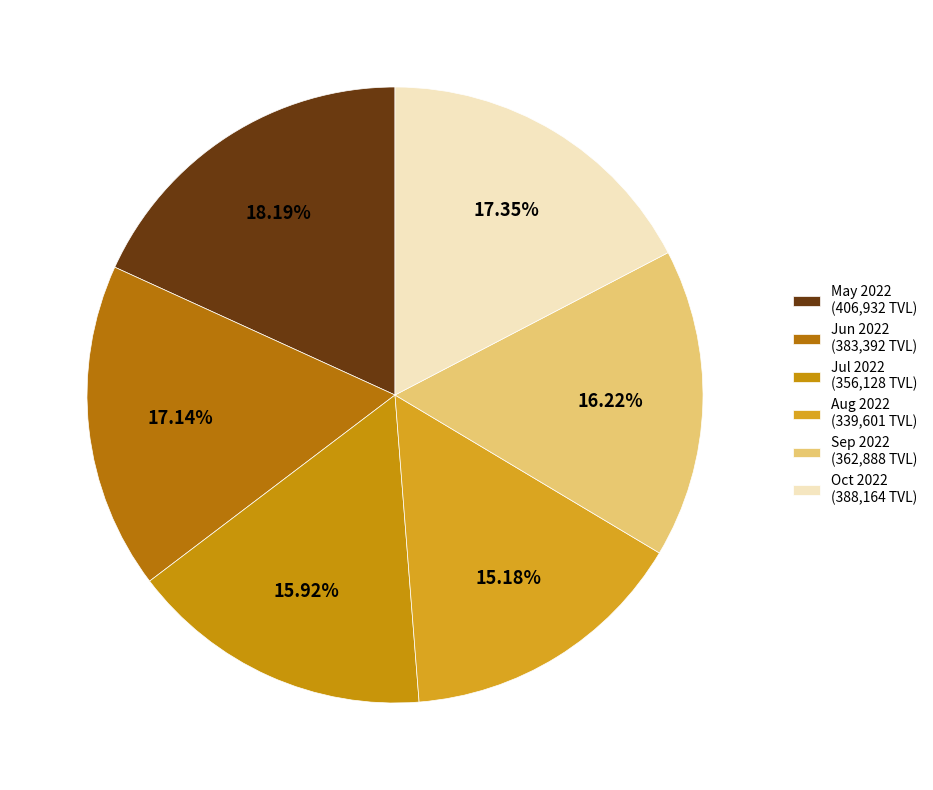

Does any single category account for the majority?

No